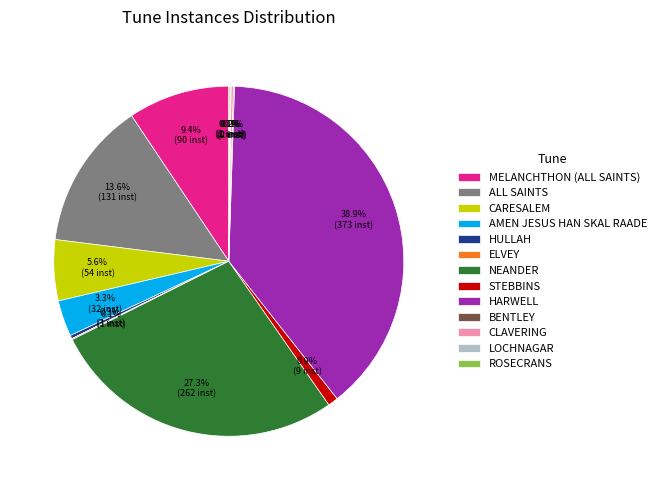

What is the ratio of the value at MELANCHTHON (ALL SAINTS) to the value at CARESALEM?

1.7